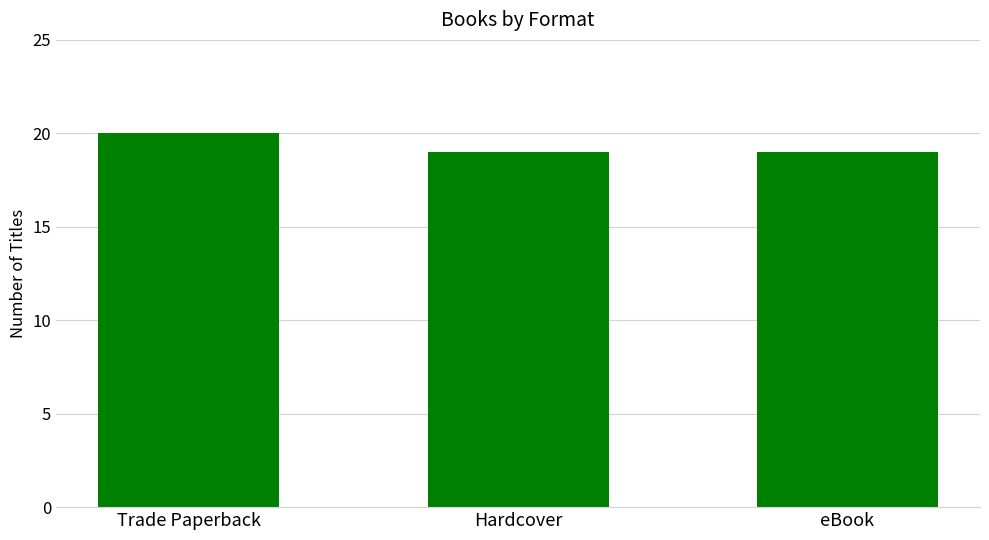

What is the change in value from Trade Paperback to eBook?

-1